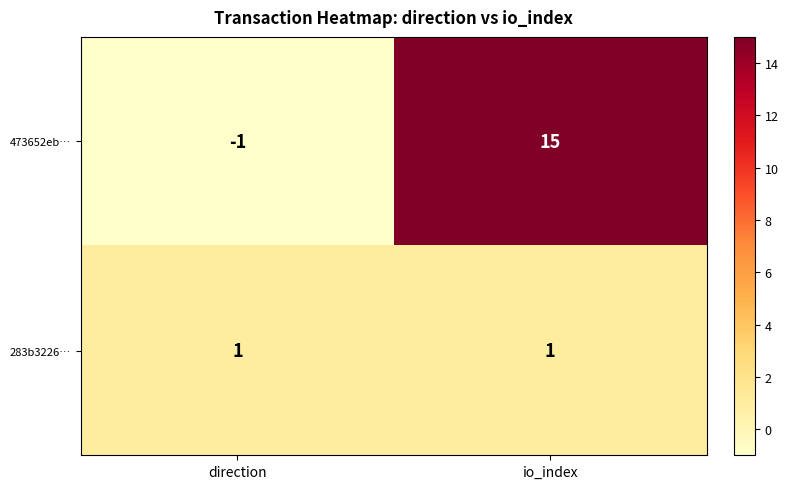

True or false: 473652eb… has a value of 15 at io_index.

True